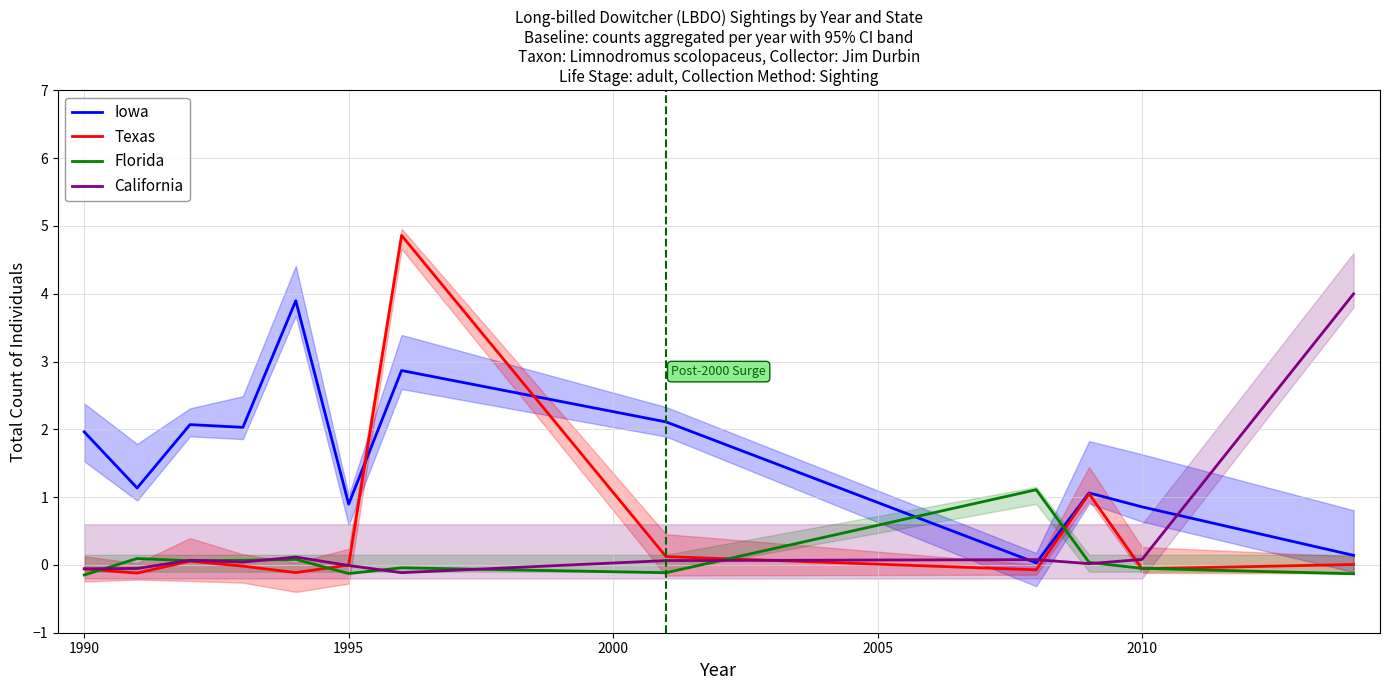

True or false: Florida has more than 2 points higher than both neighbors.

True